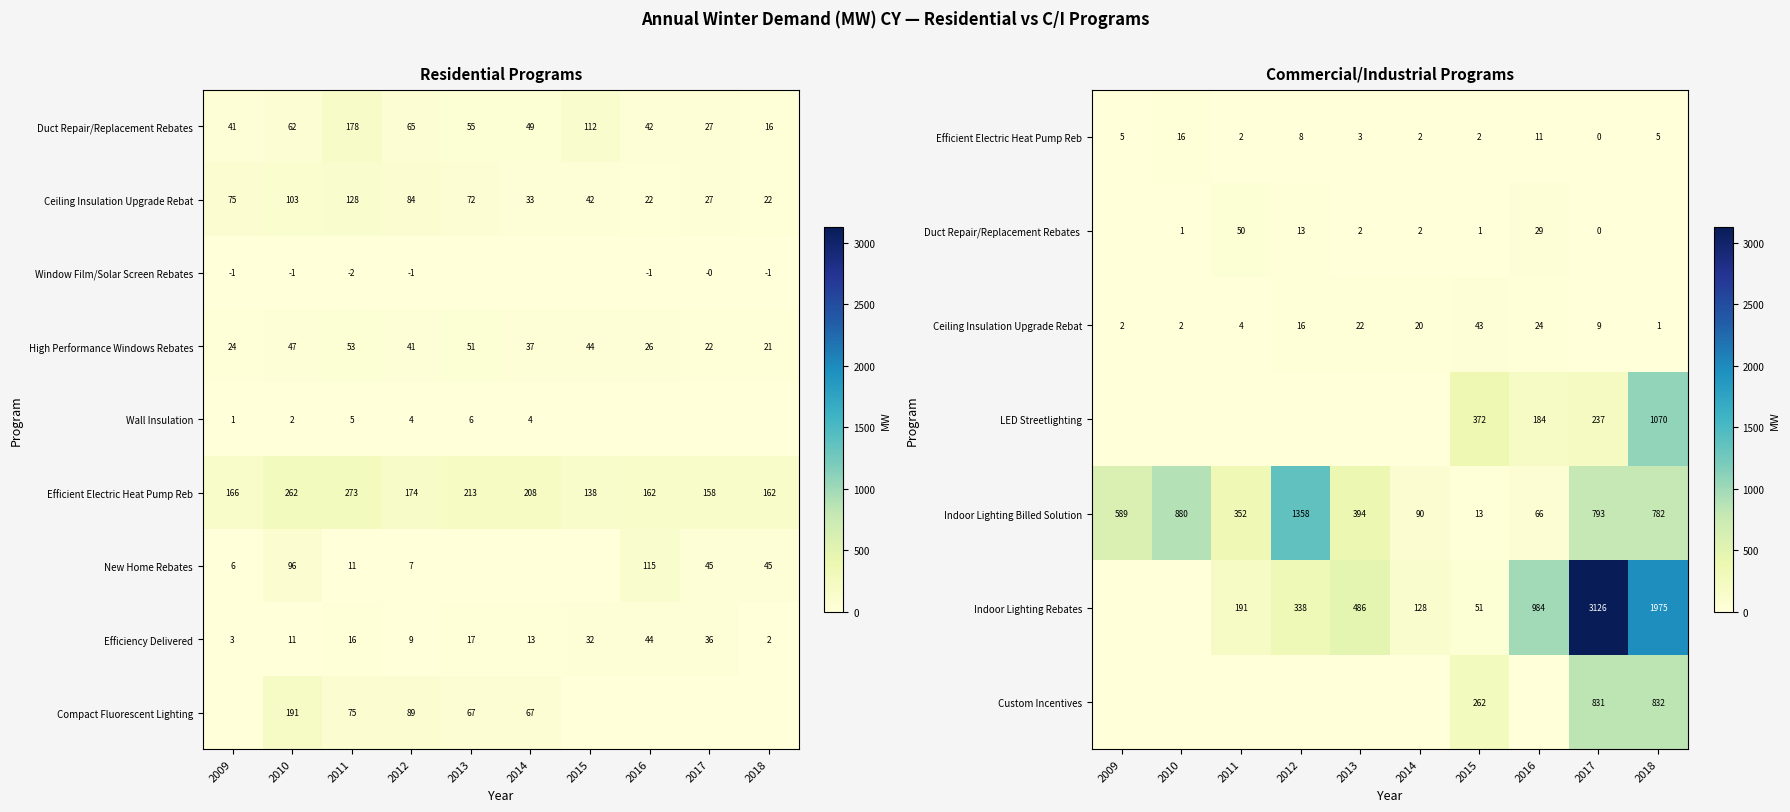

The value of Indoor Lighting Rebates at 2013 is 869. True or false?

False